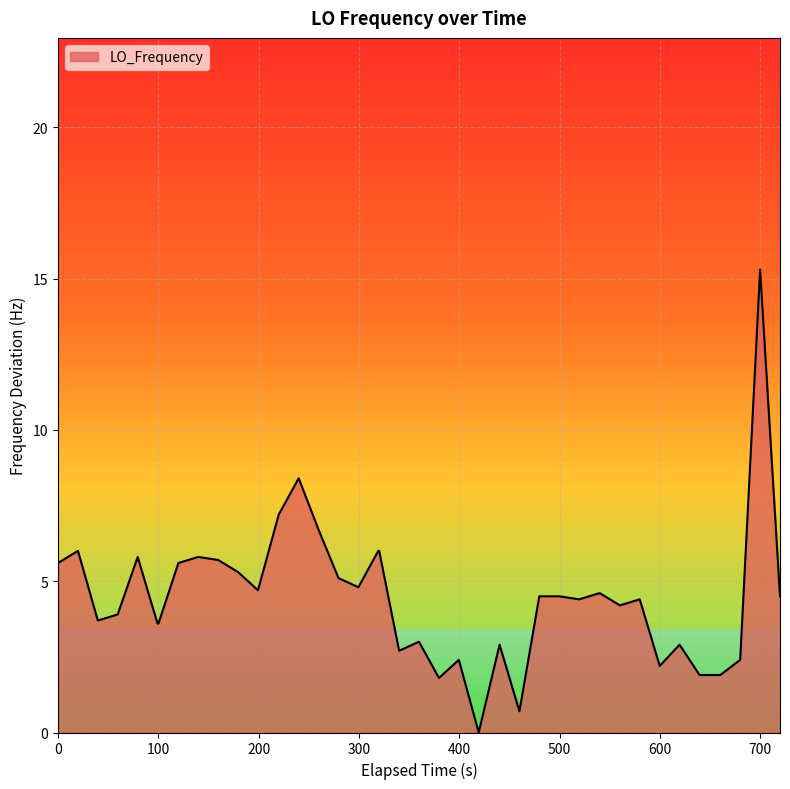

What is the greatest value displayed?

15.3